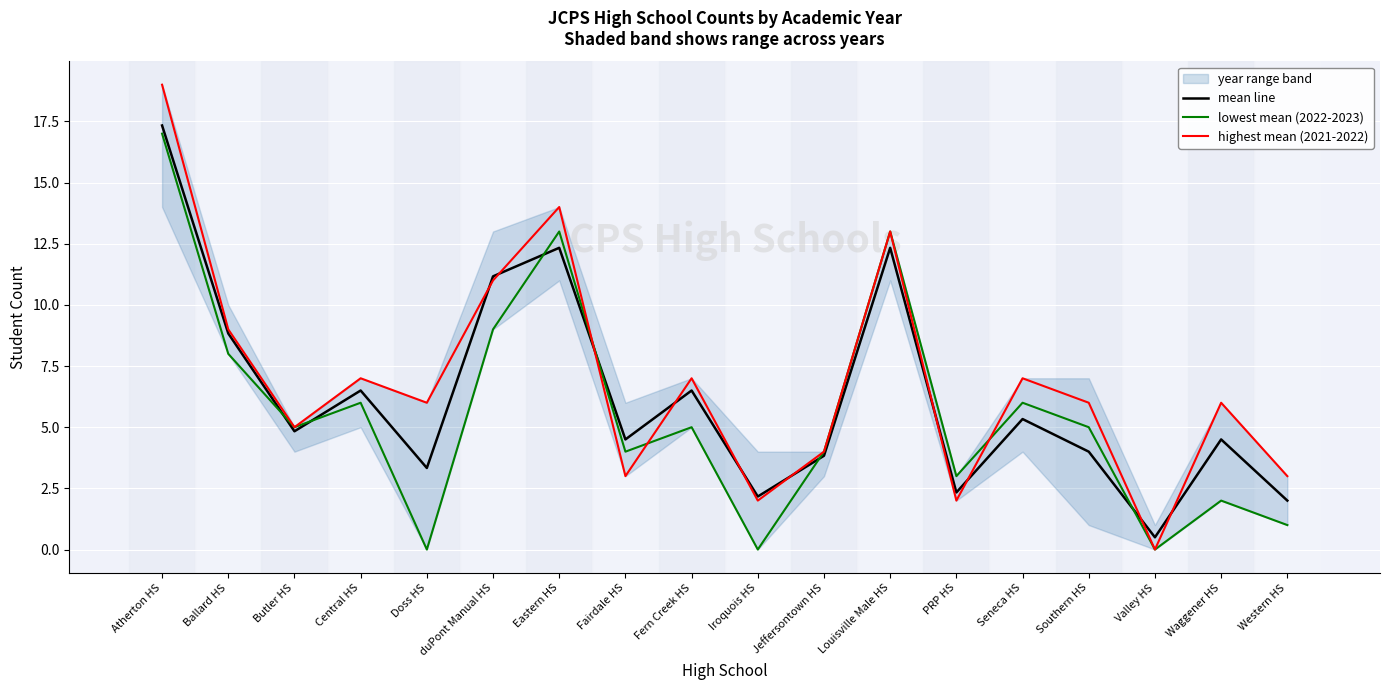

Which series changed the most between Butler HS and Fern Creek HS?

highest mean (2021-2022)